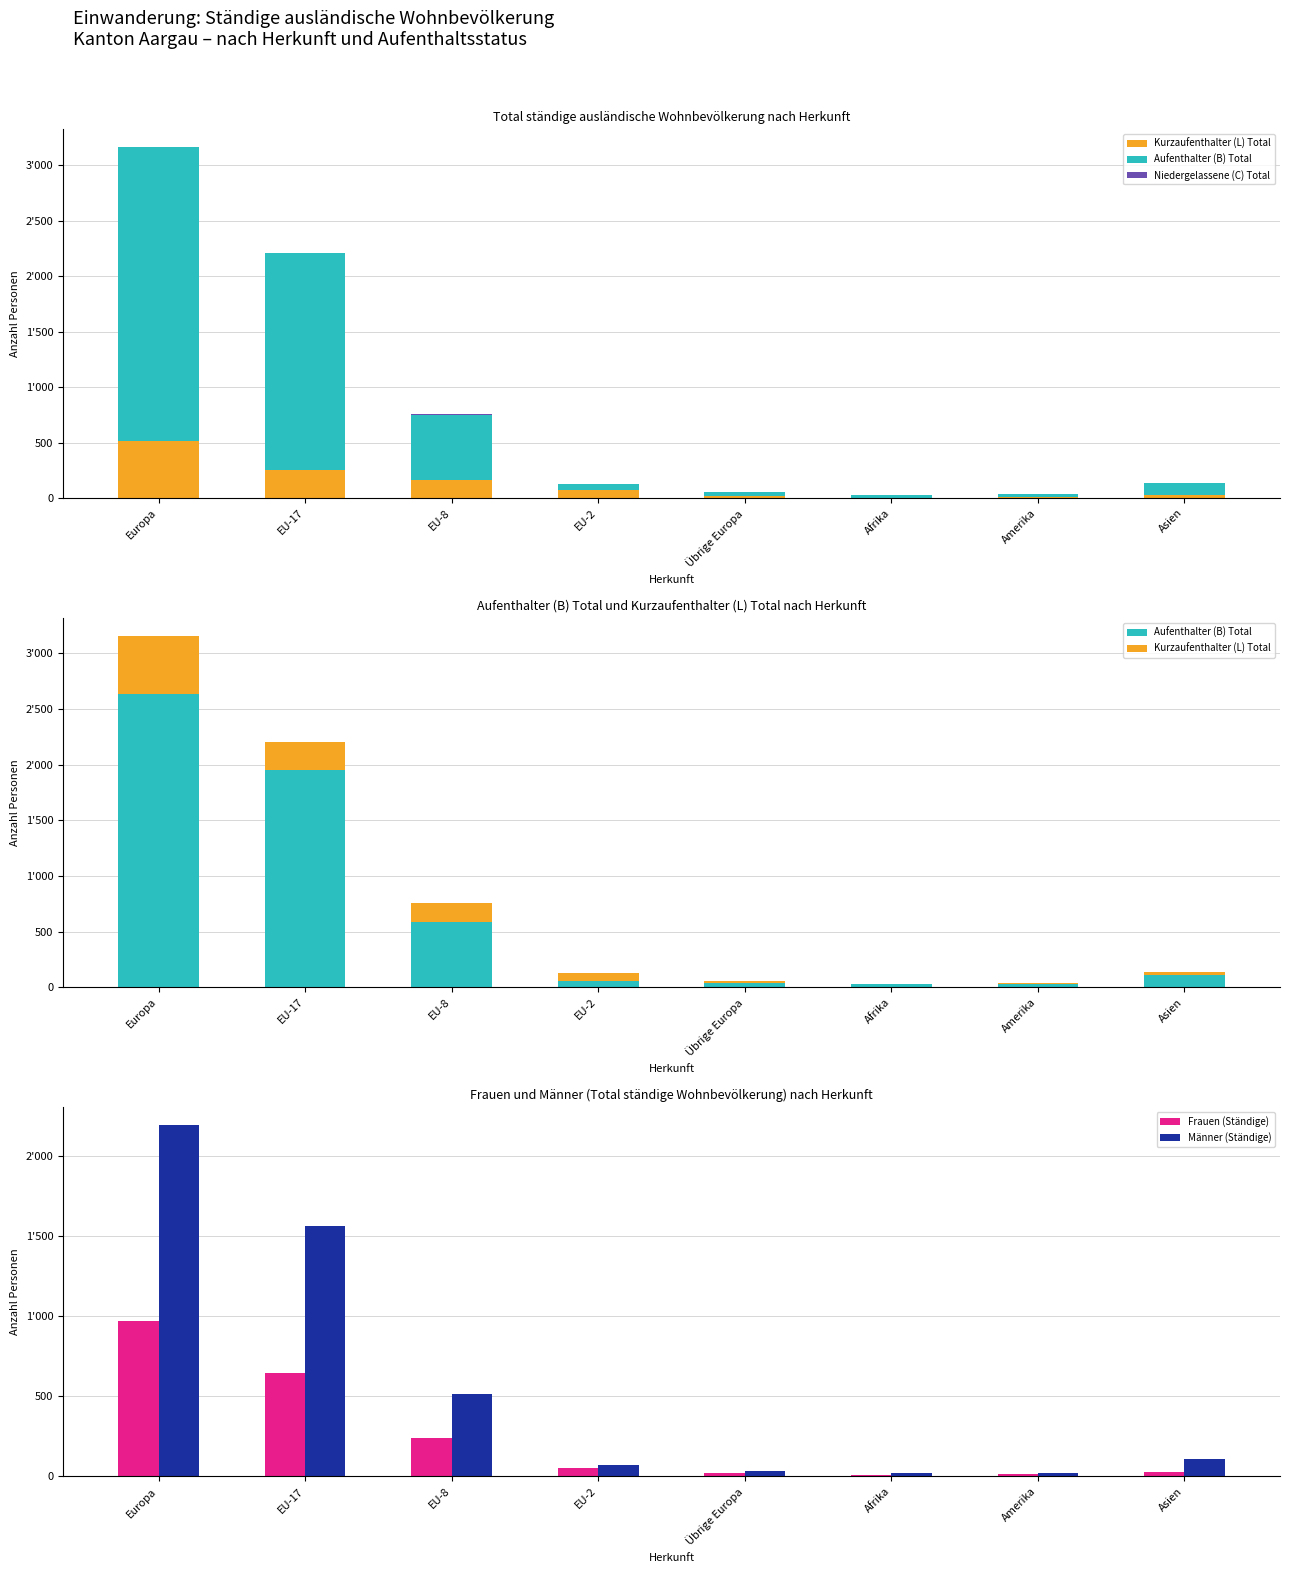

How many groups of bars are there?

8